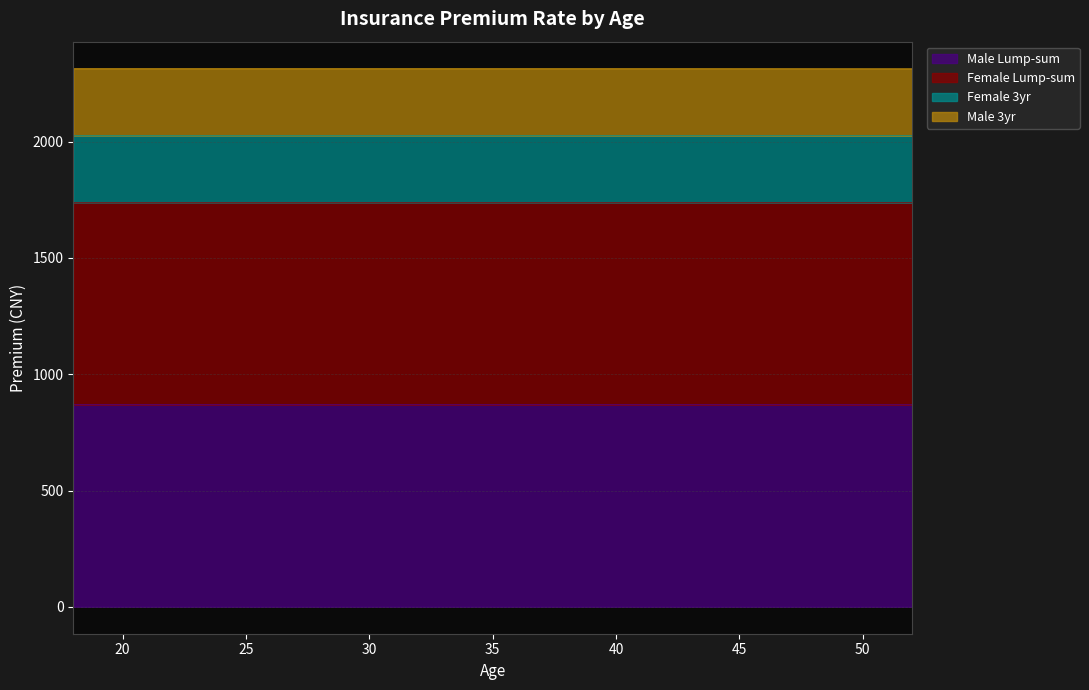

What is the minimum value for Male Lump-sum?

869.1